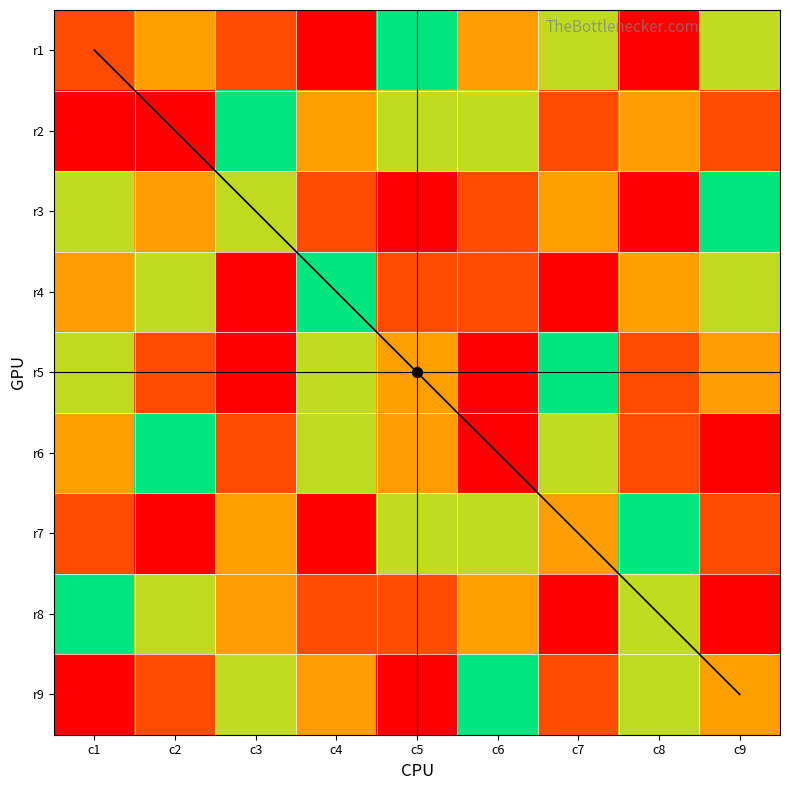

What is the sum of all row2 values?

45